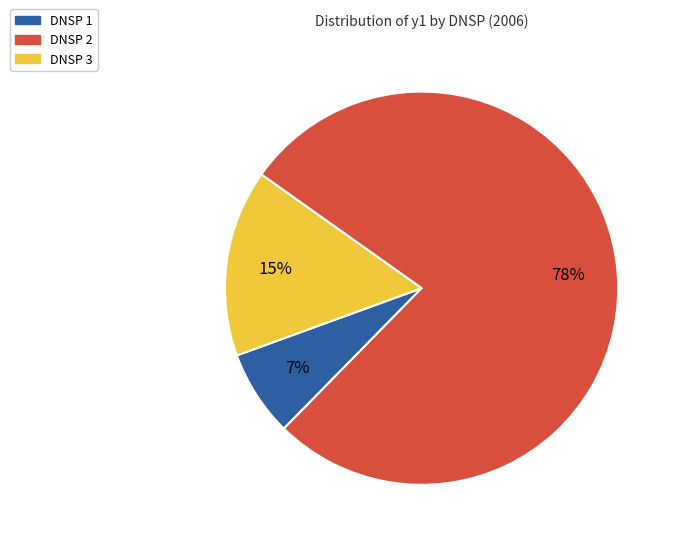

How many segments does this pie chart have?

3